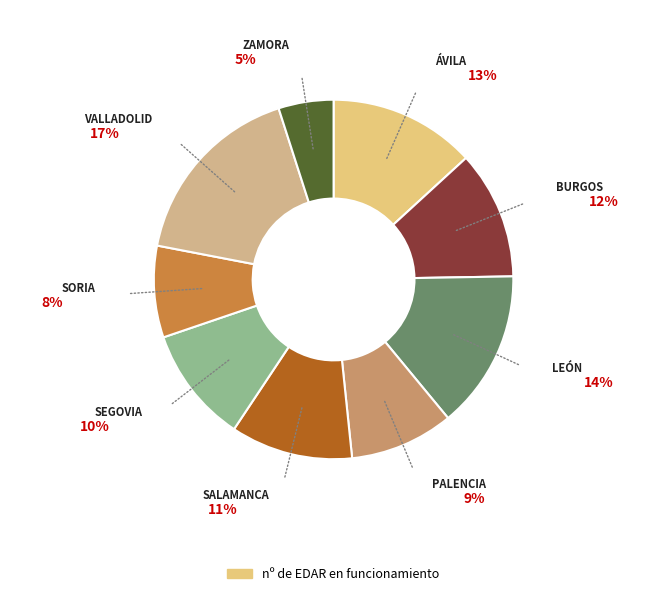

To the nearest percent, what percentage of the pie is Palencia?

9%